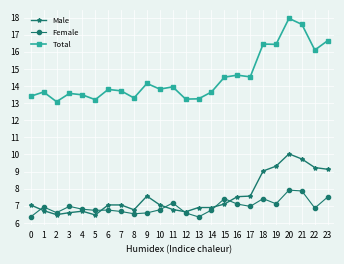

Which series has the largest range (max minus min)?

Total